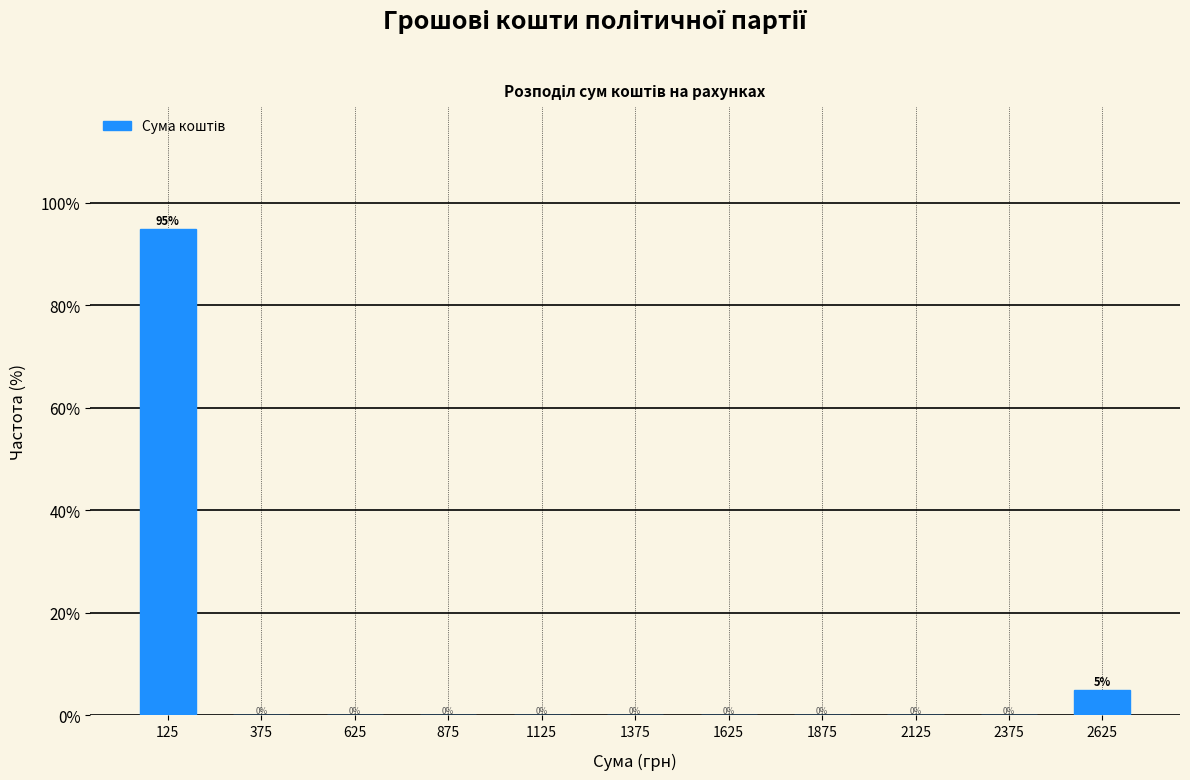

Reading left to right, list all the values displayed in this chart.

125=95	375=0	625=0	875=0	1125=0	1375=0	1625=0	1875=0	2125=0	2375=0	2625=5